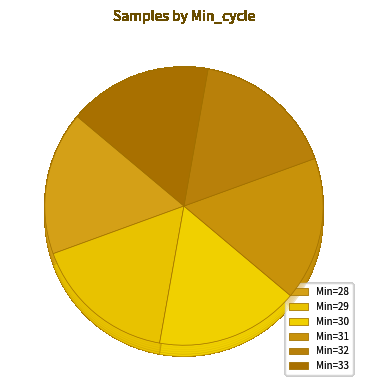

What is the largest slice in the pie chart?

31